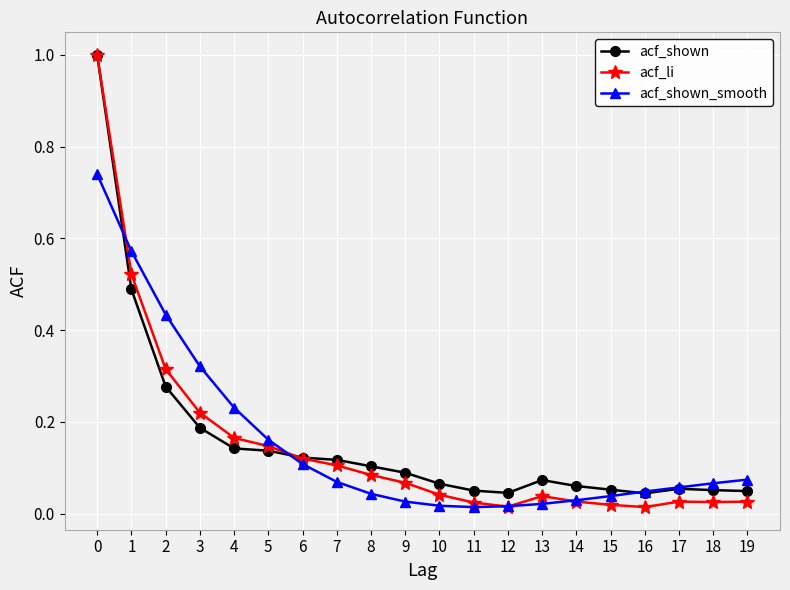

True or false: acf_shown_smooth has a value of 0.2 at 3.

False